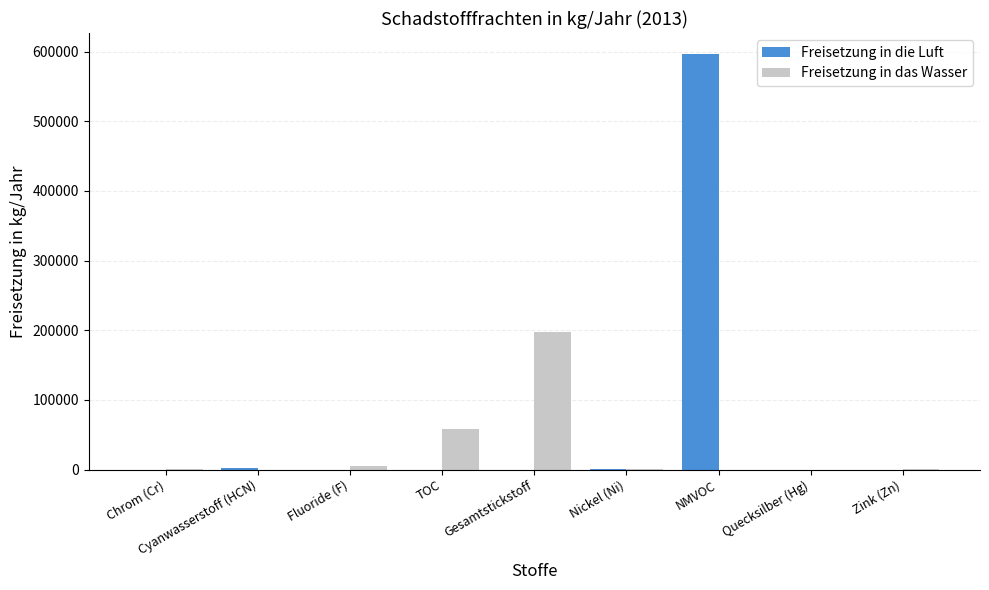

What is the sum of all Freisetzung in das Wasser values?

261986